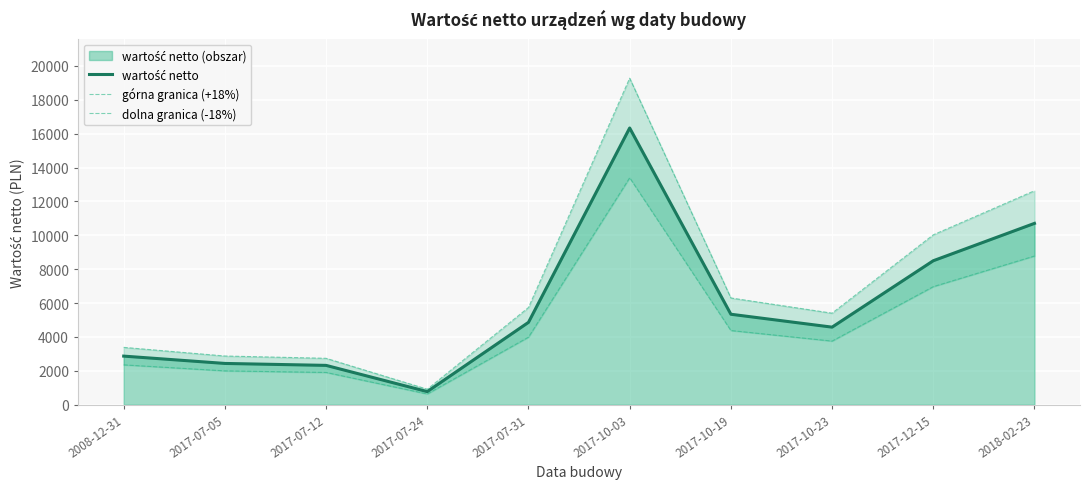

What is the average value of the dolna granica (-18%) series?

4815.8